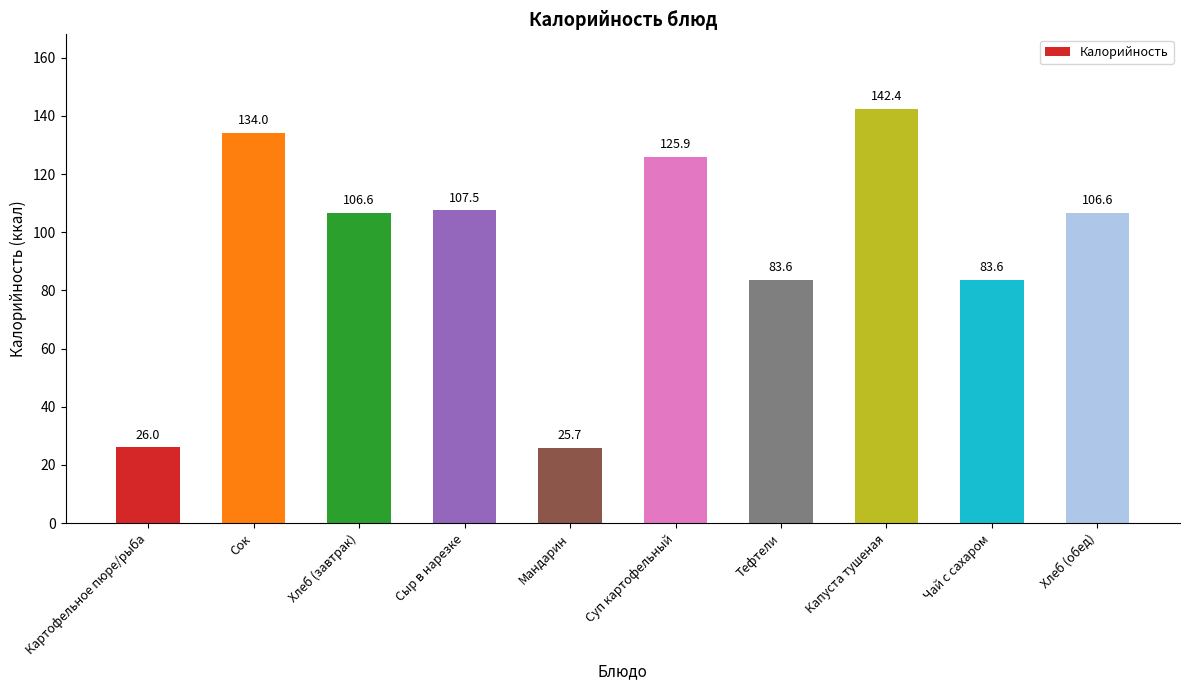

What is the value of the 8th bar from the left?

142.4